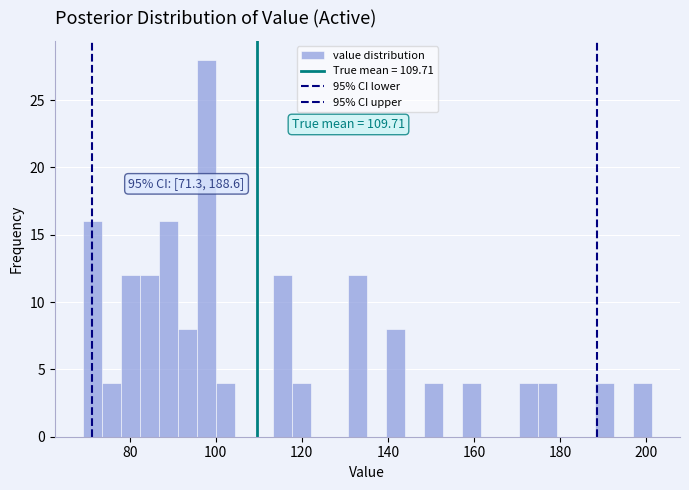

Read against the x-axis, roughly where is the centre of the tallest bar?

98